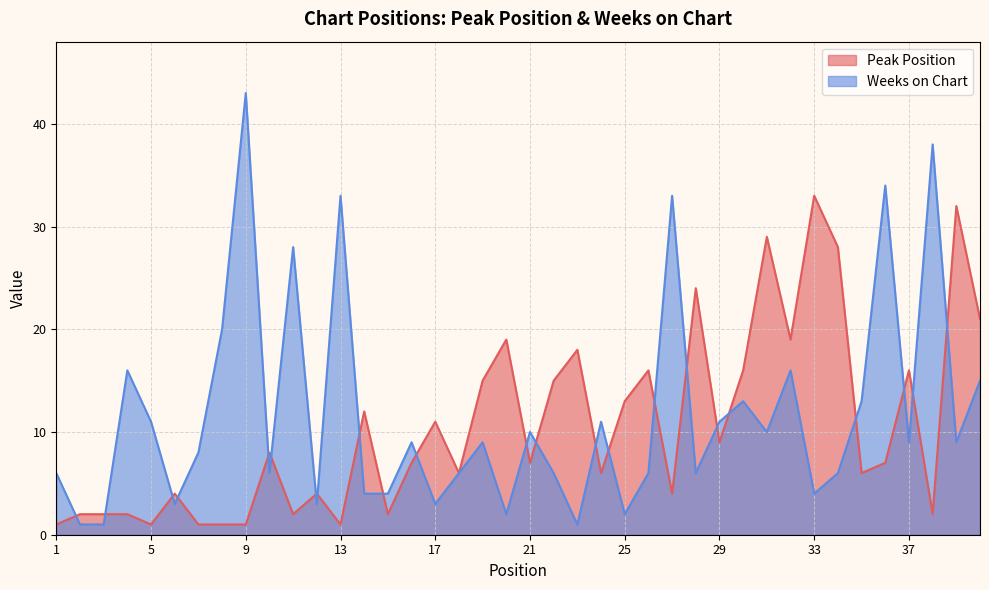

Which series ends up on top after the final intersection of Weeks on Chart and Peak Position?

Peak Position